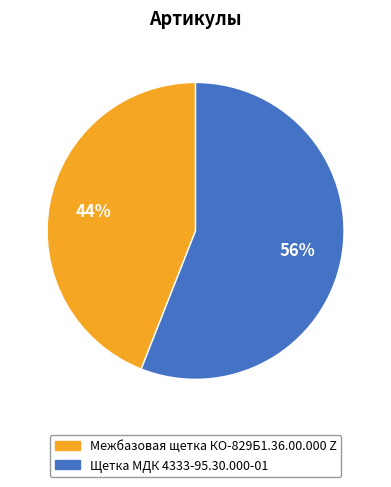

Is there a majority slice in this chart?

Yes